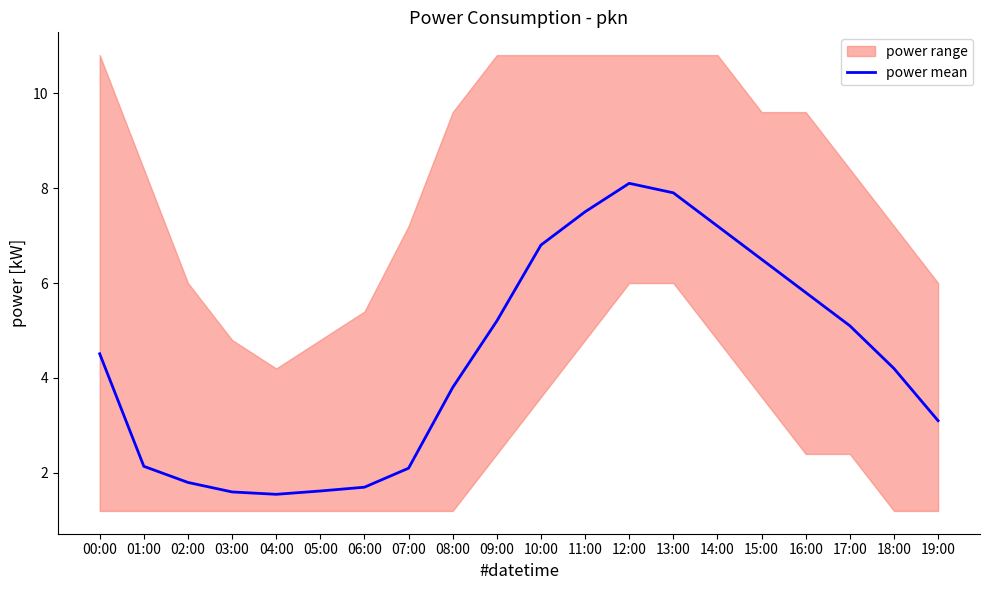

What is the smallest value displayed?

1.6